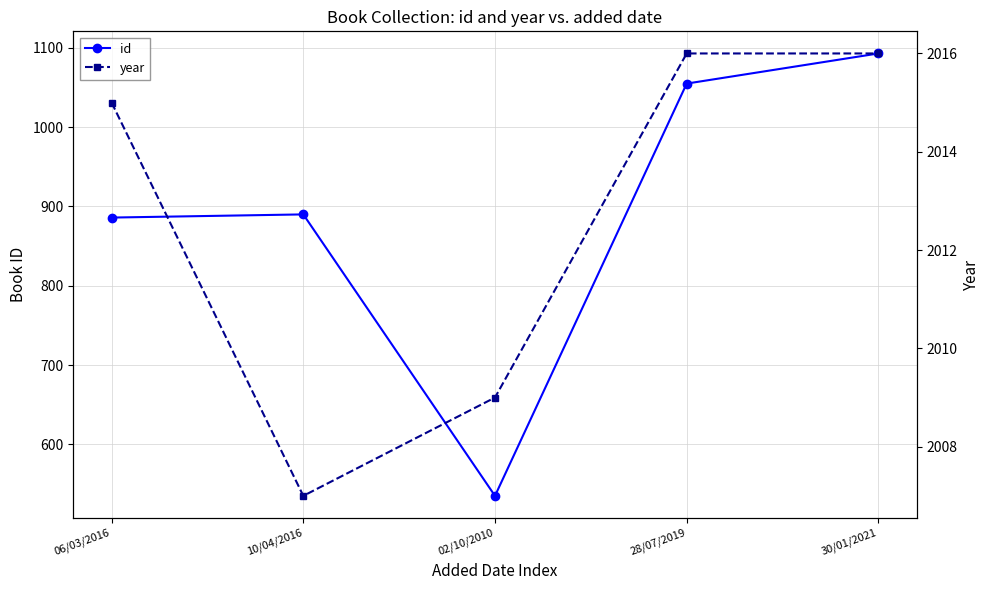

True or false: id and year intersect in this chart.

False